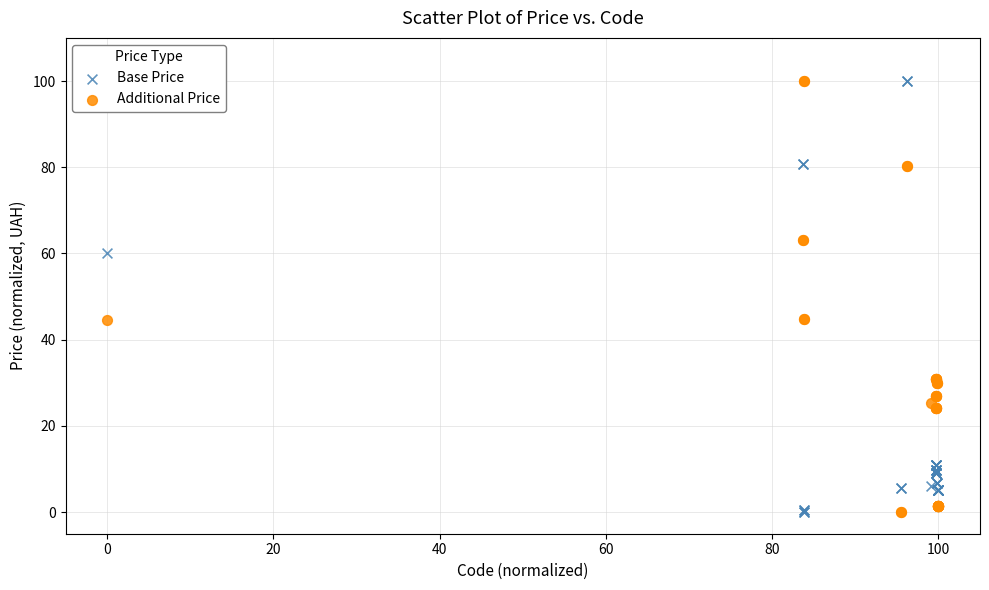

What is the X range (max minus min) for the scatter plot?

100.0